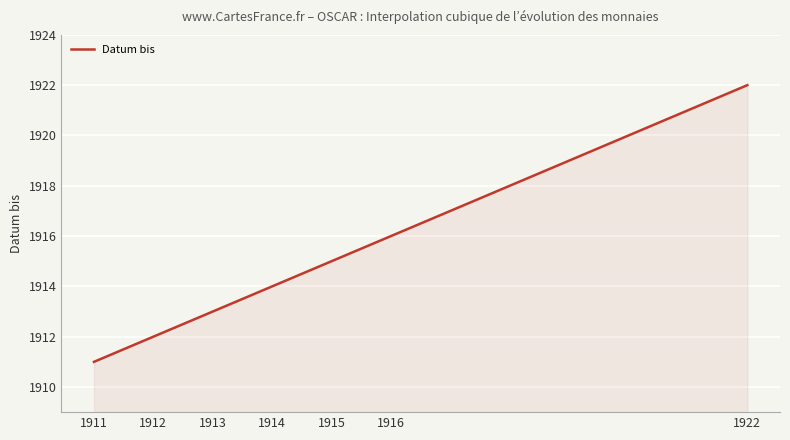

What is the smallest value displayed?

1911.0